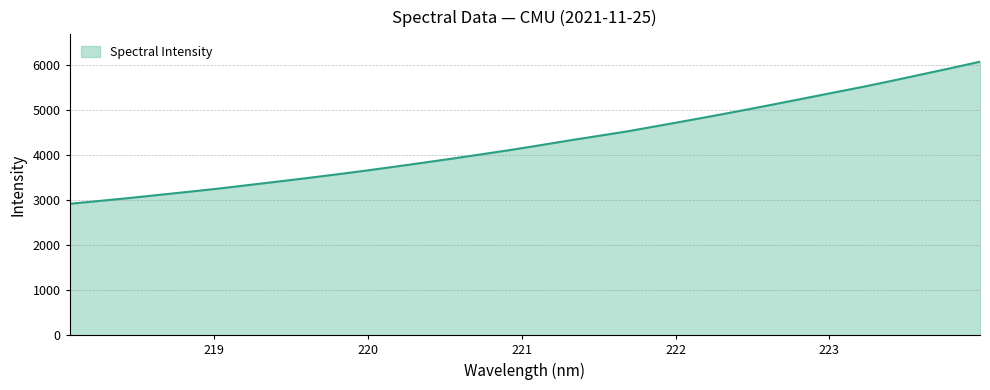

What is the difference between the maximum and minimum values?

3159.8